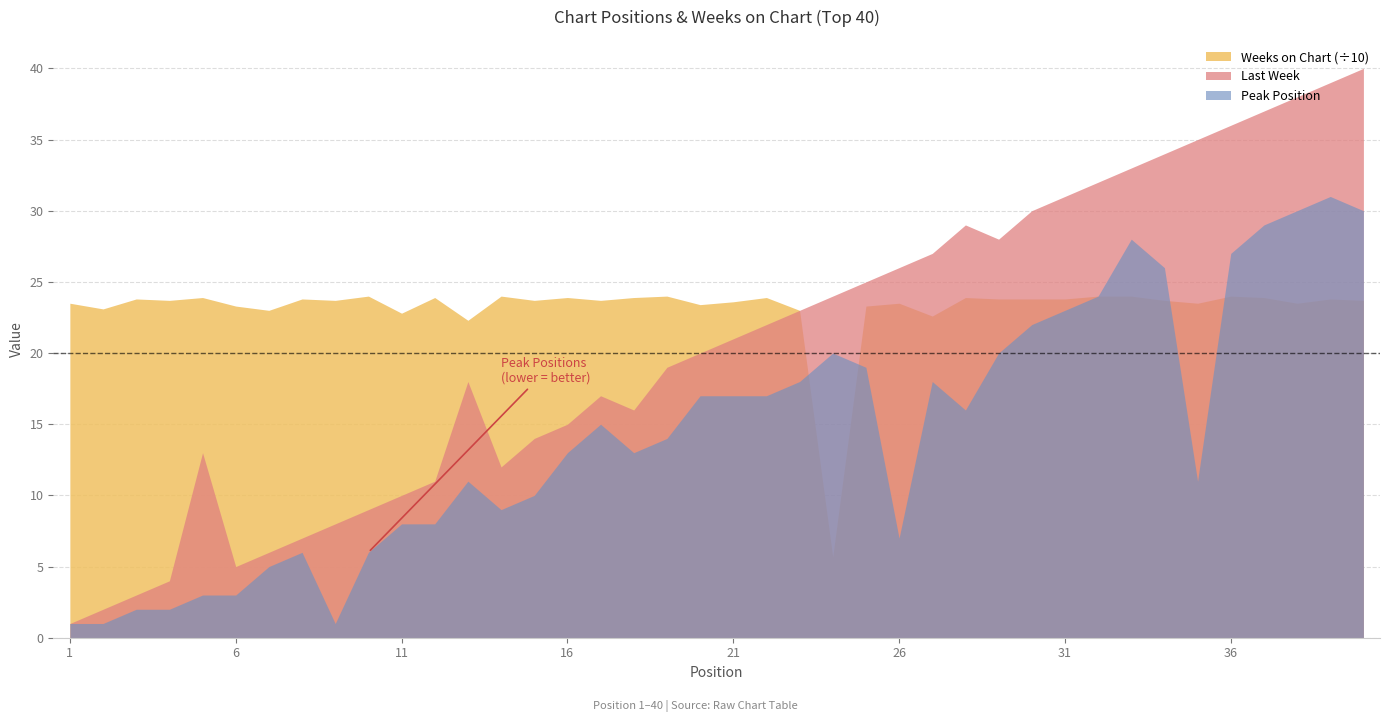

Reading right to left, list all the values displayed in this chart.

Last Week: 40=40	39=39	38=38	37=37	36=36	35=35	34=34	33=33	32=32	31=31	30=30	29=28	28=29	27=27	26=26	25=25	24=24	23=23	22=22	21=21	20=20	19=19	18=16	17=17	16=15	15=14	14=12	13=18	12=11	11=10	10=9	9=8	8=7	7=6	6=5	5=13	4=4	3=3	2=2	1=1
Peak Position: 40=30	39=31	38=30	37=29	36=27	35=11	34=26	33=28	32=24	31=23	30=22	29=20	28=16	27=18	26=7	25=19	24=20	23=18	22=17	21=17	20=17	19=14	18=13	17=15	16=13	15=10	14=9	13=11	12=8	11=8	10=6	9=1	8=6	7=5	6=3	5=3	4=2	3=2	2=1	1=1
Weeks on Chart: 40=237	39=238	38=235	37=239	36=240	35=235	34=237	33=240	32=240	31=238	30=238	29=238	28=239	27=226	26=235	25=233	24=57	23=230	22=239	21=236	20=234	19=240	18=239	17=237	16=239	15=237	14=240	13=223	12=239	11=228	10=240	9=237	8=238	7=230	6=233	5=239	4=237	3=238	2=231	1=235